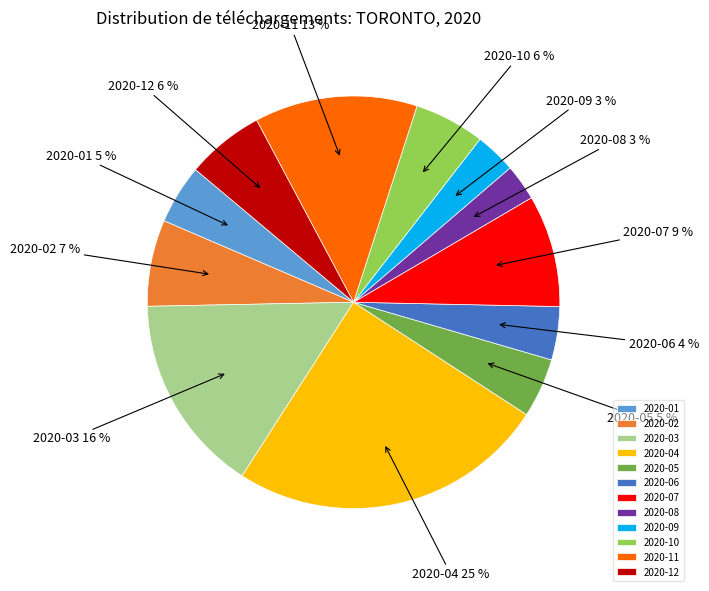

Count the number of slices in the pie.

12